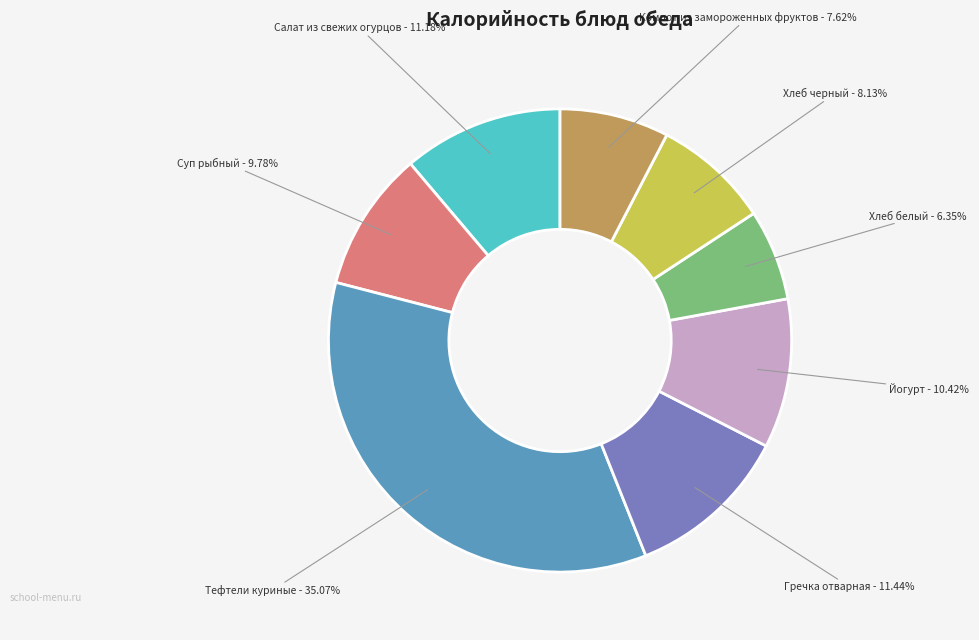

How many segments does this pie chart have?

8